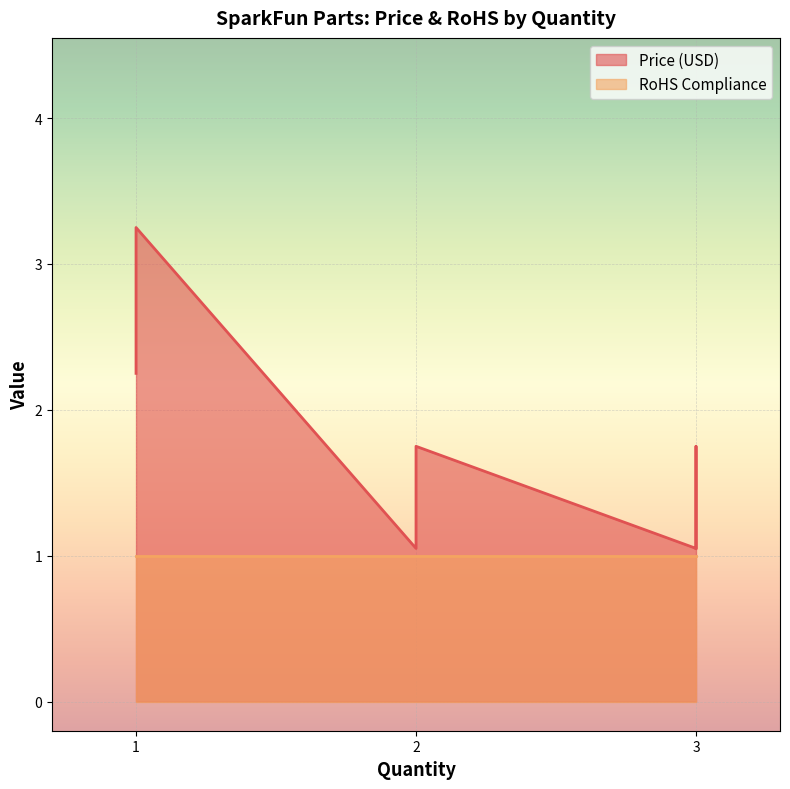

Which series has the largest total across all categories?

Price (USD)